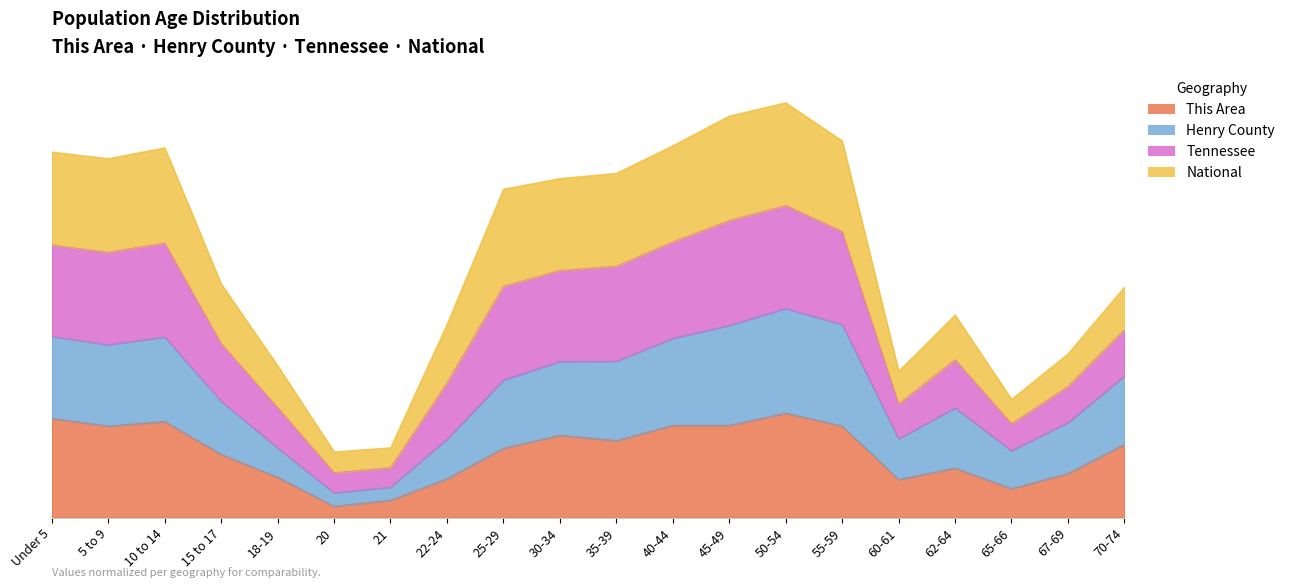

What is the sum of all Tennessee values?

50.2